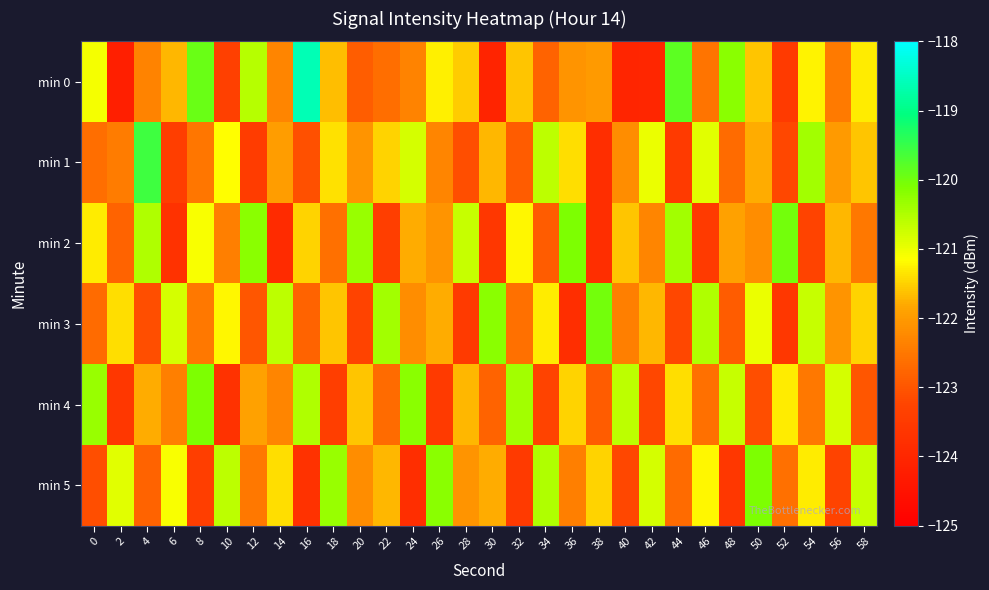

Which category has the lowest value across all series?

2